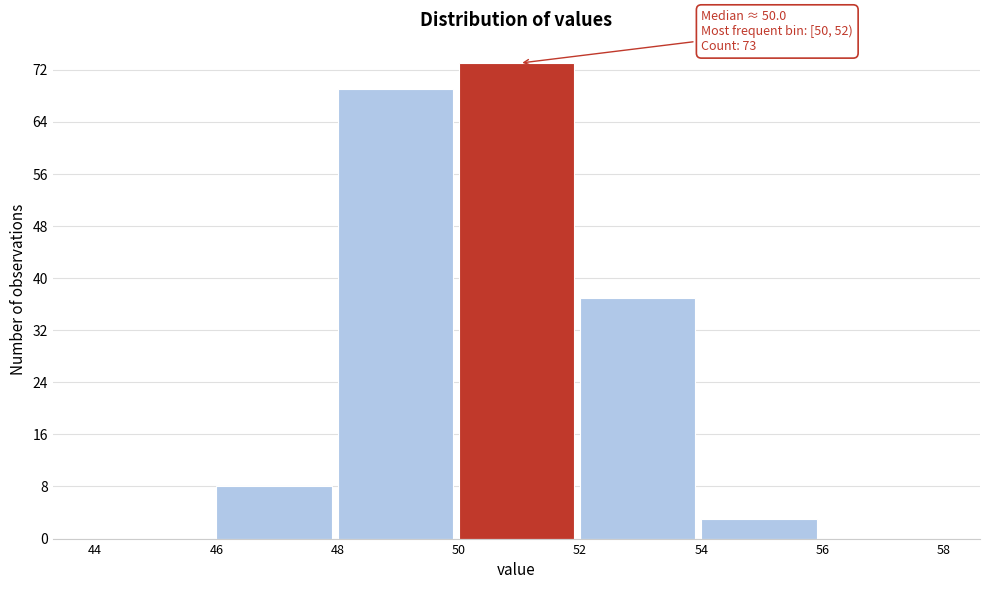

Which range on the x-axis has the tallest bar?

50 to 52